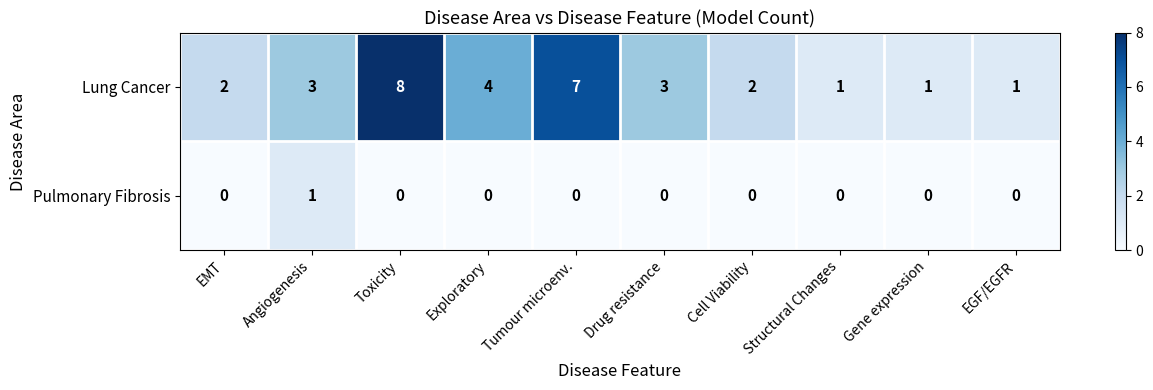

How many series are shown in this chart?

2